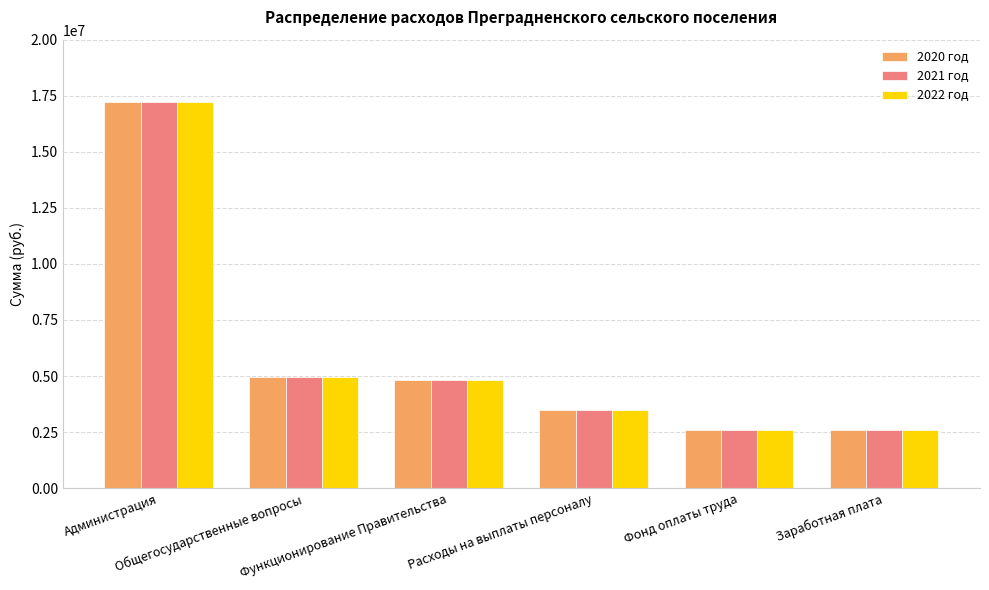

What is the maximum value for 2022 год?

17203795.1